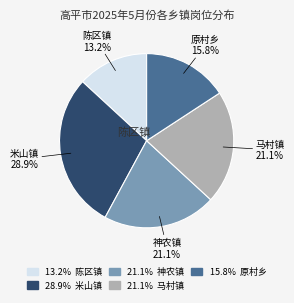

Is there any slice that represents more than half of the pie?

No